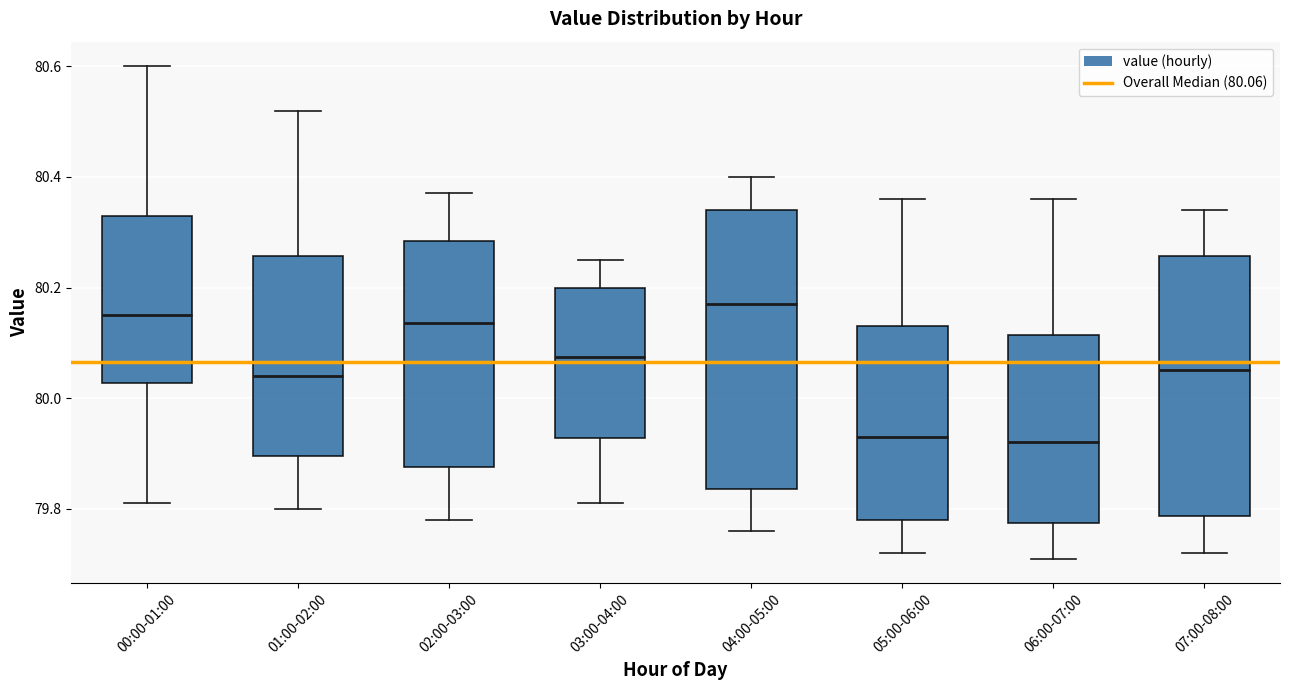

Reading left to right, transcribe this box plot: for each box, give where its median line is, the range the box spans, and where its two whiskers end, as read against the y-axis. The values are not printed on the chart, so give them approximately, as read against the axis.

00:00-01:00: median 80.16, box 80.02 to 80.34, whiskers 79.82 to 80.60
01:00-02:00: median 80.04, box 79.90 to 80.26, whiskers 79.80 to 80.52
02:00-03:00: median 80.14, box 79.88 to 80.28, whiskers 79.78 to 80.38
03:00-04:00: median 80.08, box 79.92 to 80.20, whiskers 79.82 to 80.26
04:00-05:00: median 80.18, box 79.84 to 80.34, whiskers 79.76 to 80.40
05:00-06:00: median 79.94, box 79.78 to 80.14, whiskers 79.72 to 80.36
06:00-07:00: median 79.92, box 79.78 to 80.12, whiskers 79.72 to 80.36
07:00-08:00: median 80.06, box 79.78 to 80.26, whiskers 79.72 to 80.34